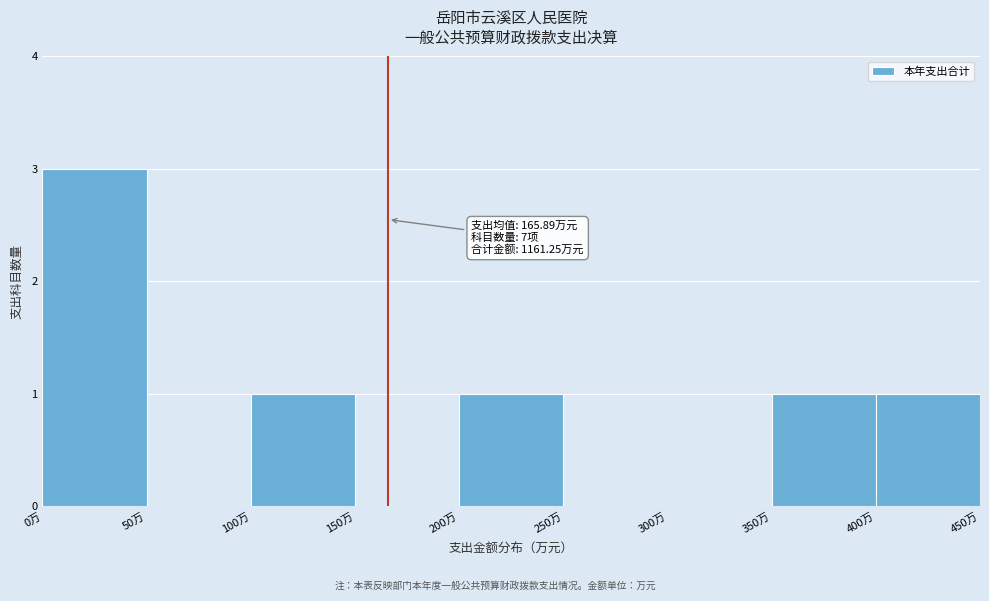

Over which range of the x-axis is the bar tallest?

0 to 50